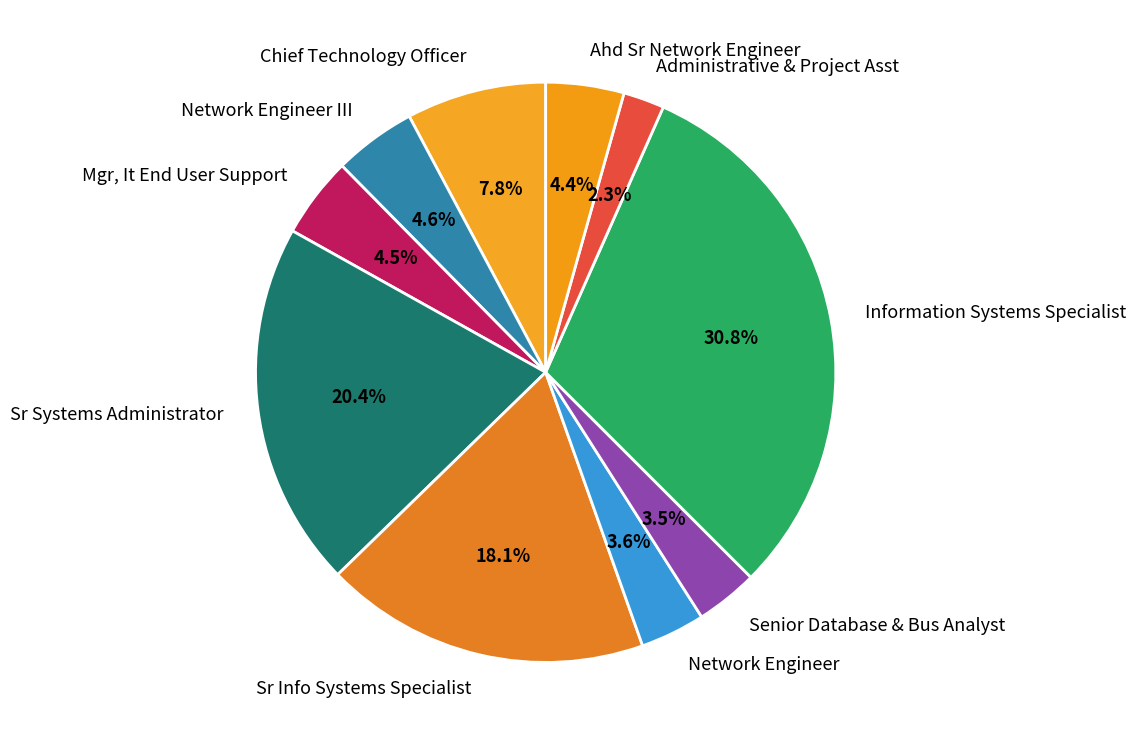

Rank the categories by value from lowest to highest.

Administrative & Project Asst, Senior Database & Bus Analyst, Network Engineer, Ahd Sr Network Engineer, Mgr, It End User Support, Network Engineer III, Chief Technology Officer, Sr Info Systems Specialist, Sr Systems Administrator, Information Systems Specialist